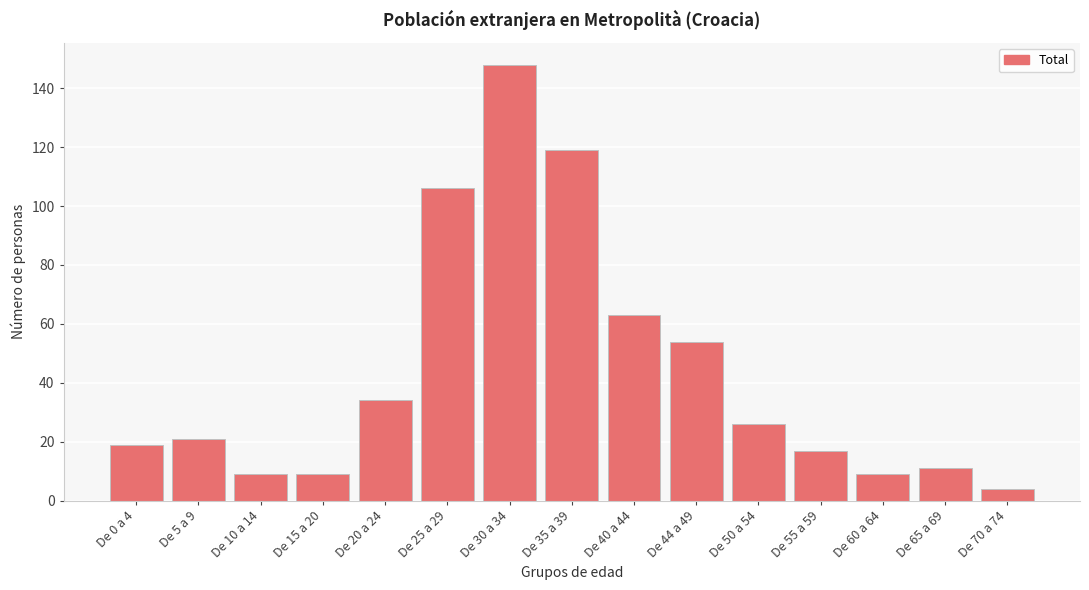

Reading left to right, transcribe all the data shown in this chart.

De 0 a 4=19	De 5 a 9=21	De 10 a 14=9	De 15 a 20=9	De 20 a 24=34	De 25 a 29=106	De 30 a 34=148	De 35 a 39=119	De 40 a 44=63	De 44 a 49=54	De 50 a 54=26	De 55 a 59=17	De 60 a 64=9	De 65 a 69=11	De 70 a 74=4